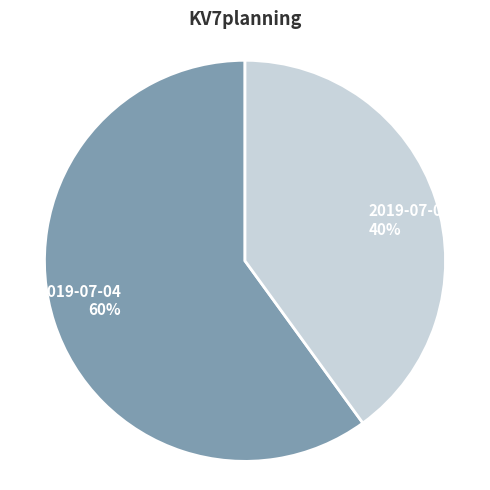

Is there any slice that represents more than half of the pie?

Yes